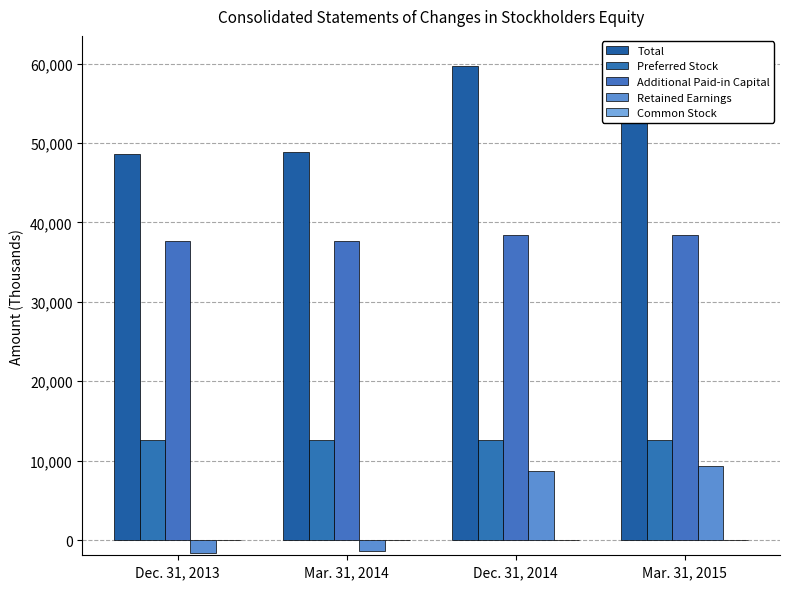

What is the label of the 4th bar from the right?

Dec. 31, 2013